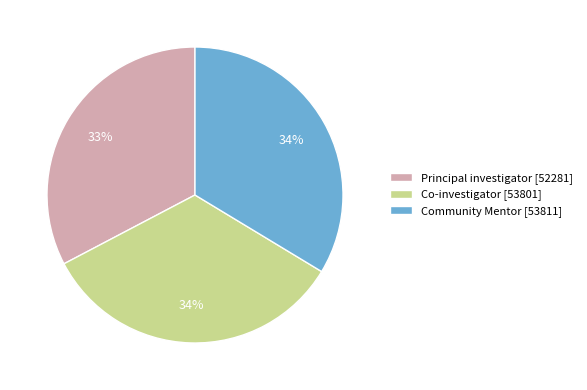

Count the number of slices in the pie.

3